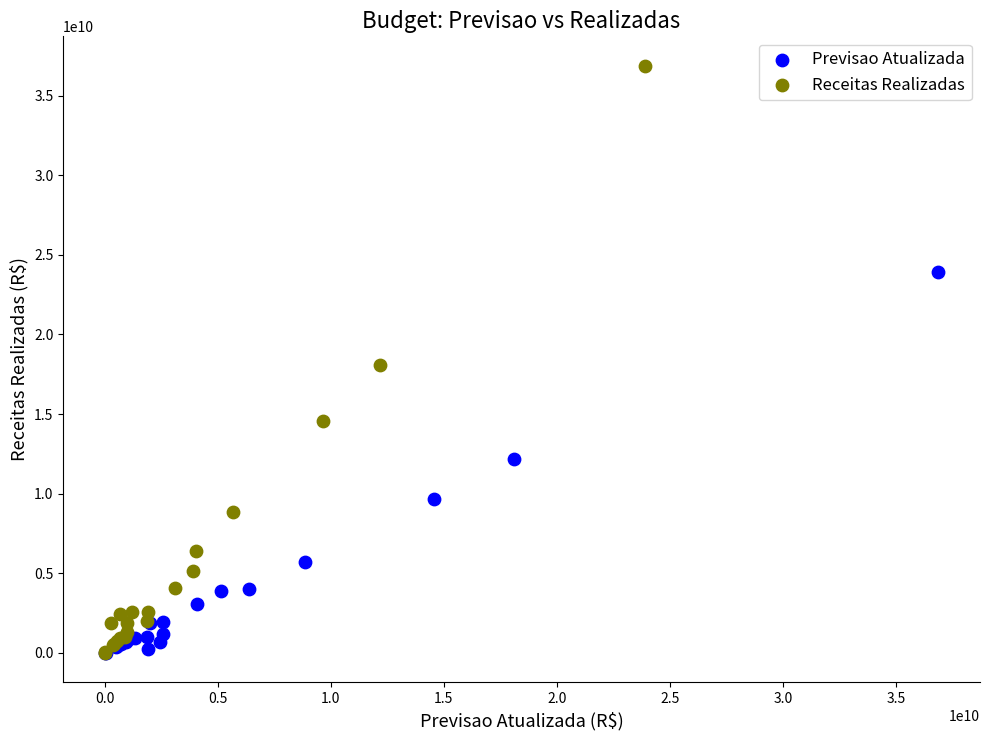

What are all the series names shown in the legend?

Previsao Atualizada, Receitas Realizadas